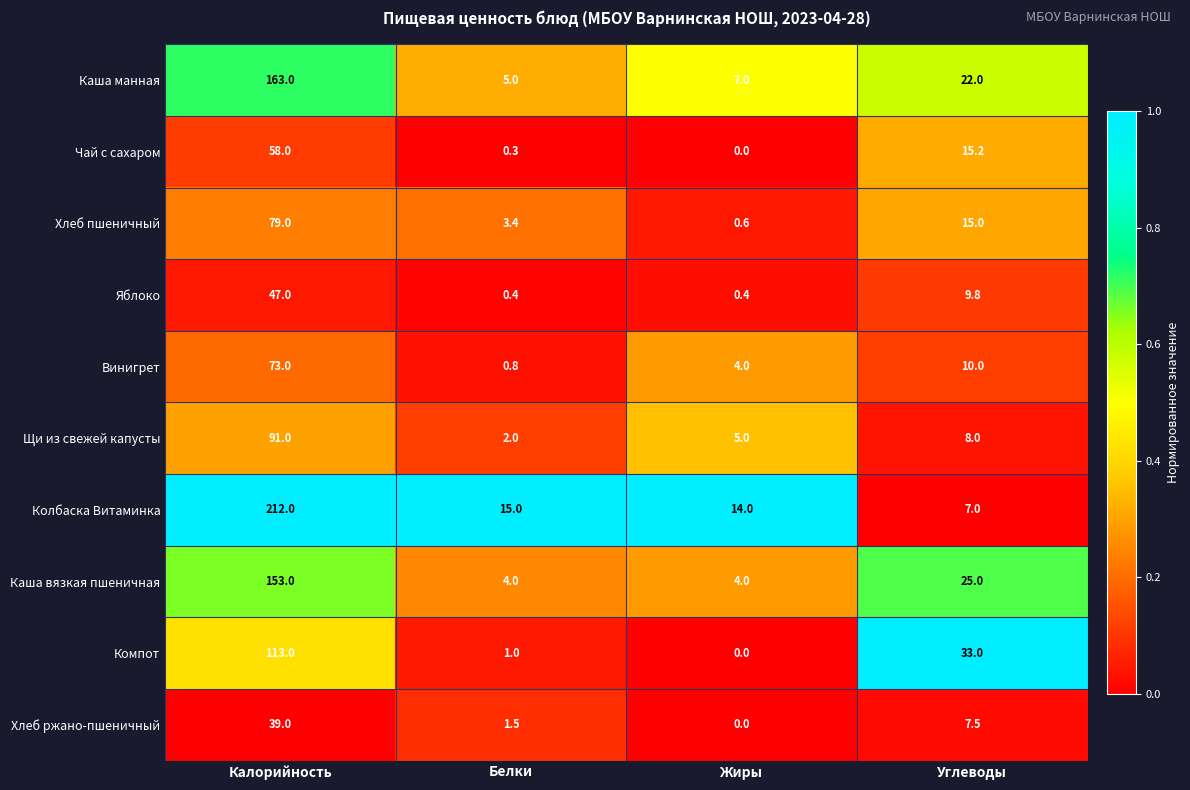

What is the total value across all series at Белки?

33.4